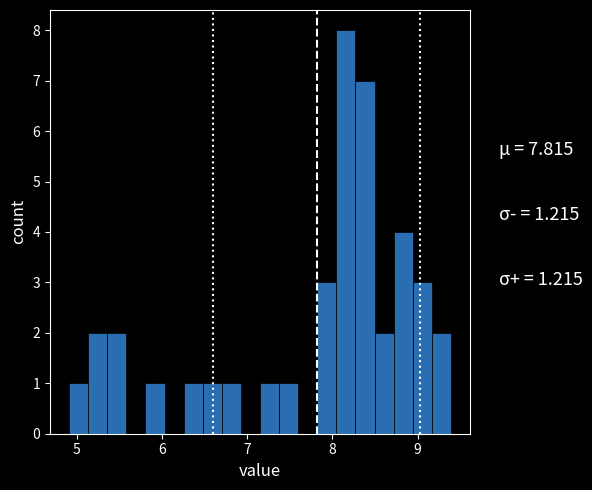

Read against the x-axis, roughly where is the centre of the tallest bar?

8.2